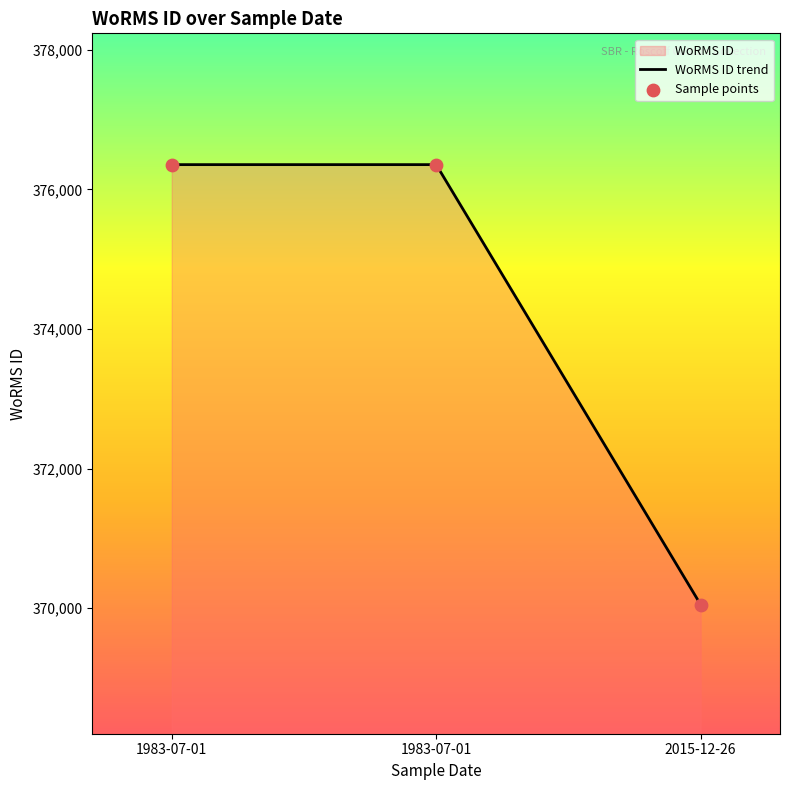

How many lines are shown in the chart?

1